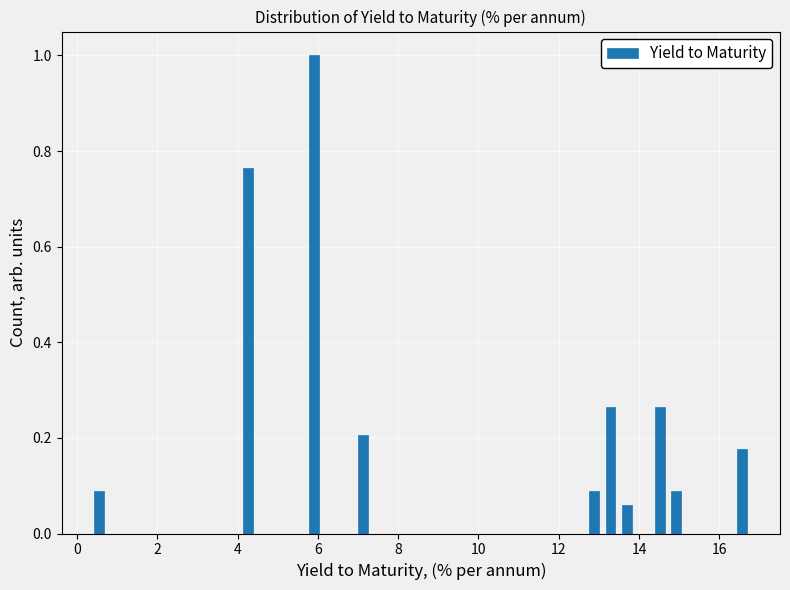

Read against the x-axis, roughly where is the centre of the tallest bar?

5.8